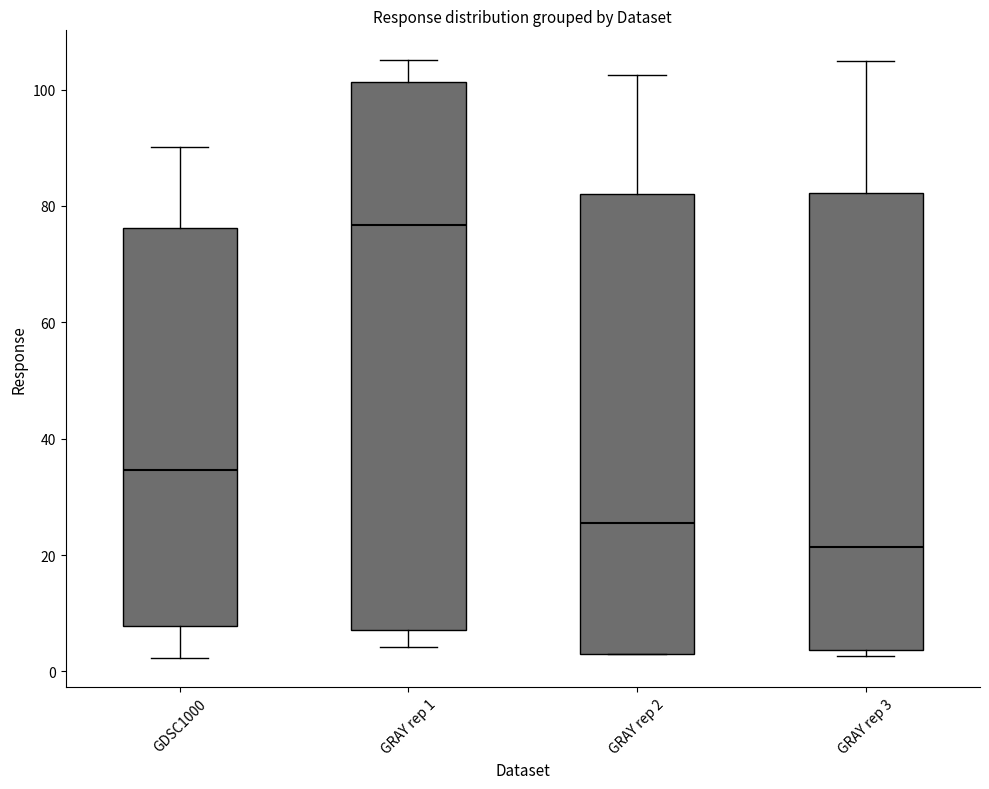

Reading left to right, read every box against the y-axis: the position of its median line, the range the box covers, and the ends of its whiskers. The values are not printed on the chart, so give them approximately, as read against the axis.

GDSC1000: median 34, box 8 to 76, whiskers 2 to 90
GRAY rep 1: median 76, box 8 to 102, whiskers 4 to 106
GRAY rep 2: median 26, box 4 to 82, whiskers 4 to 102
GRAY rep 3: median 22, box 4 to 82, whiskers 2 to 104